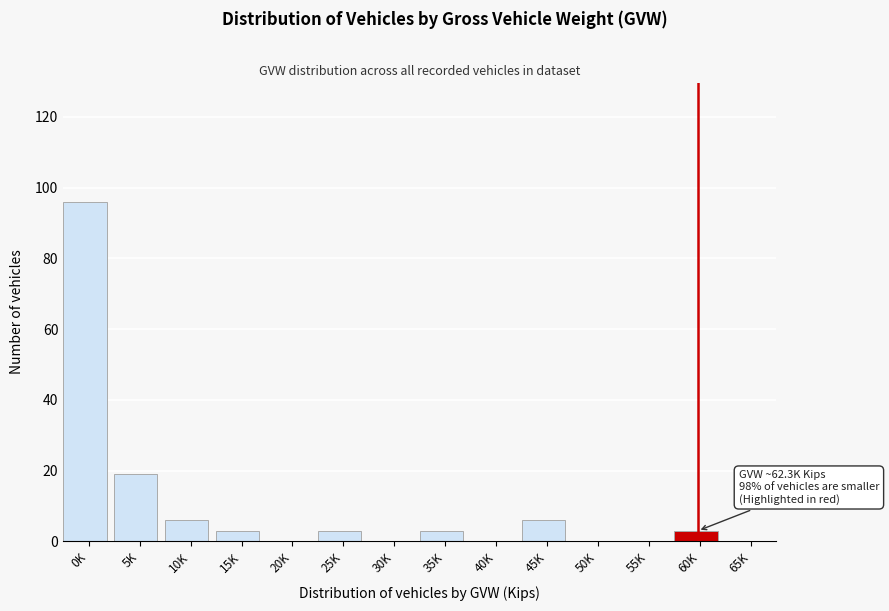

Reading right to left, list all the values displayed in this chart.

65K=0	60K=3	55K=0	50K=0	45K=6	40K=0	35K=3	30K=0	25K=3	20K=0	15K=3	10K=6	5K=19	0K=96